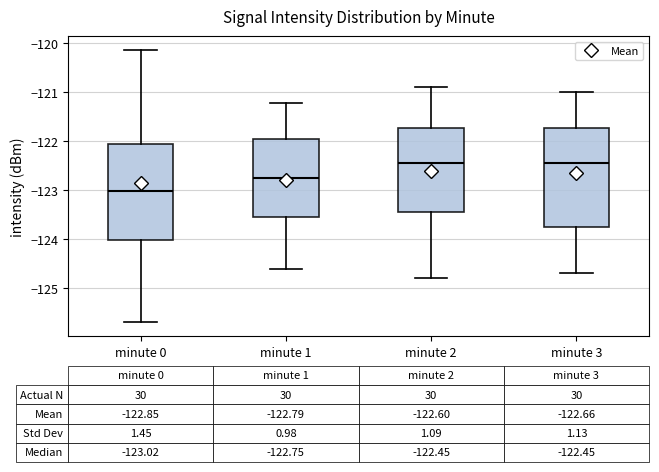

Which box has the lowest median line?

minute 0